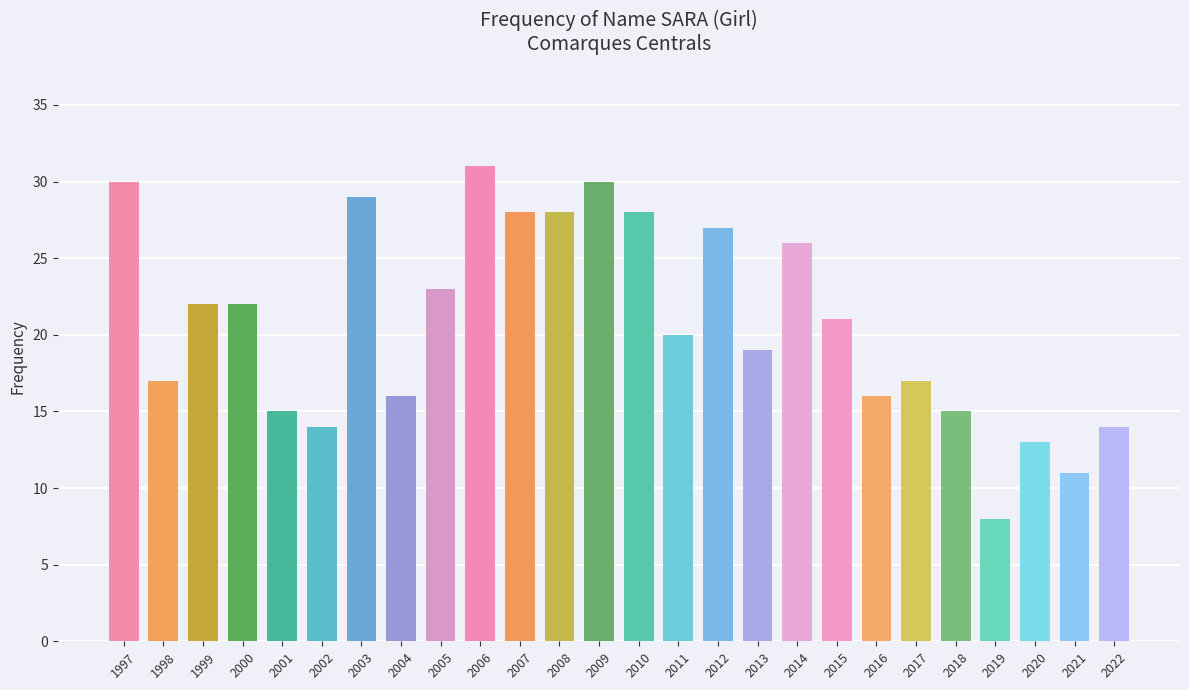

What is the greatest value displayed?

31